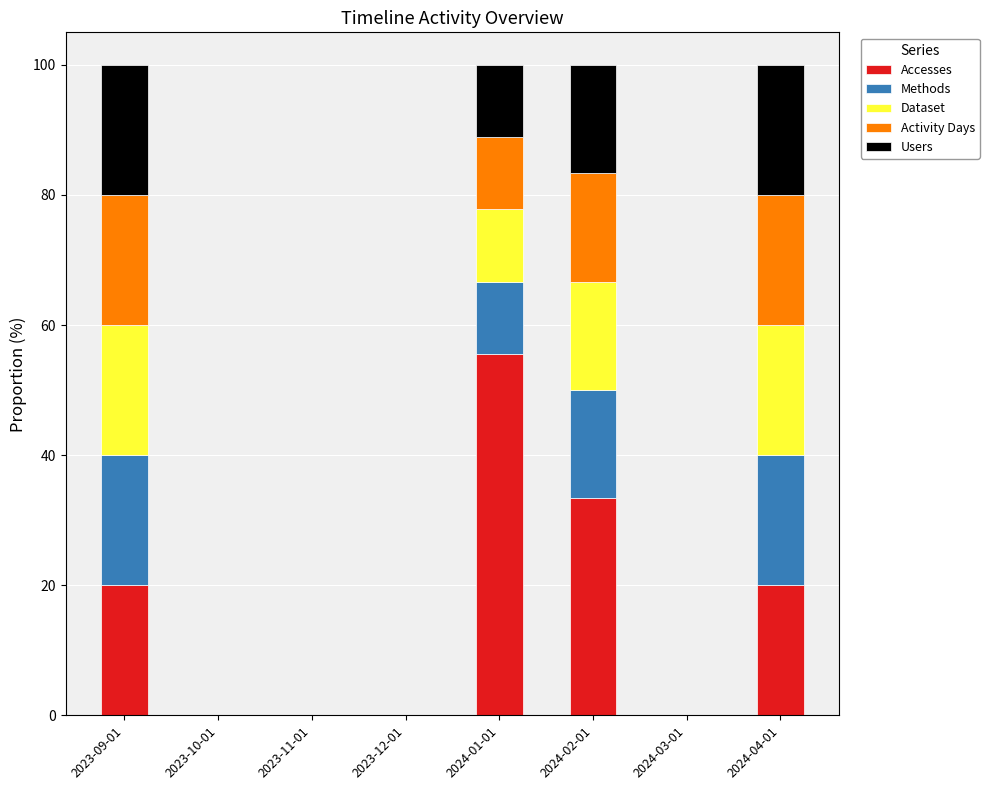

At which label does Accesses reach its peak?

2024-01-01